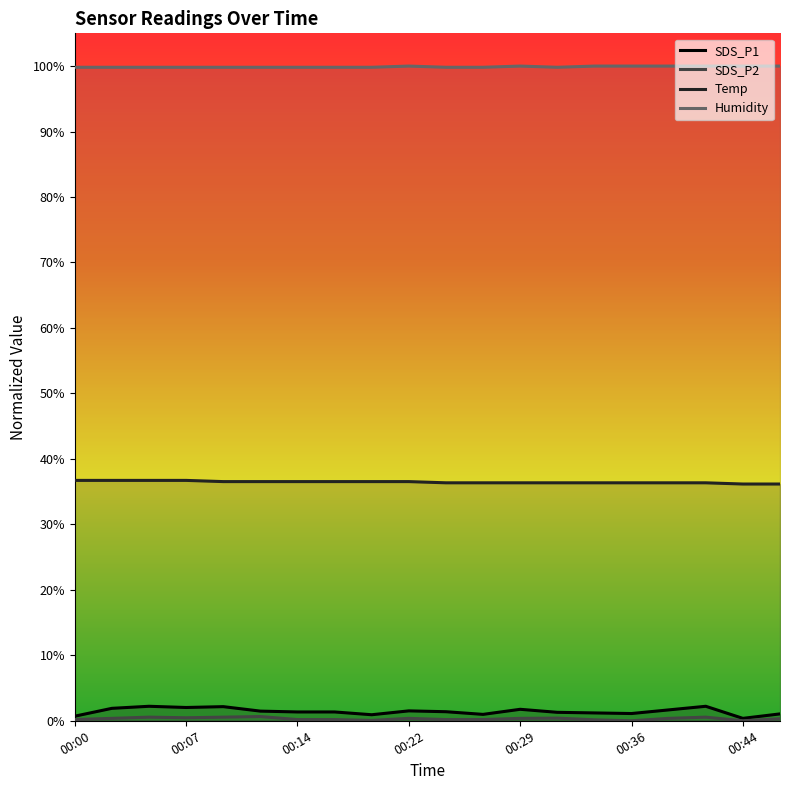

What is the approximate value of Humidity at 00:07?

1.0